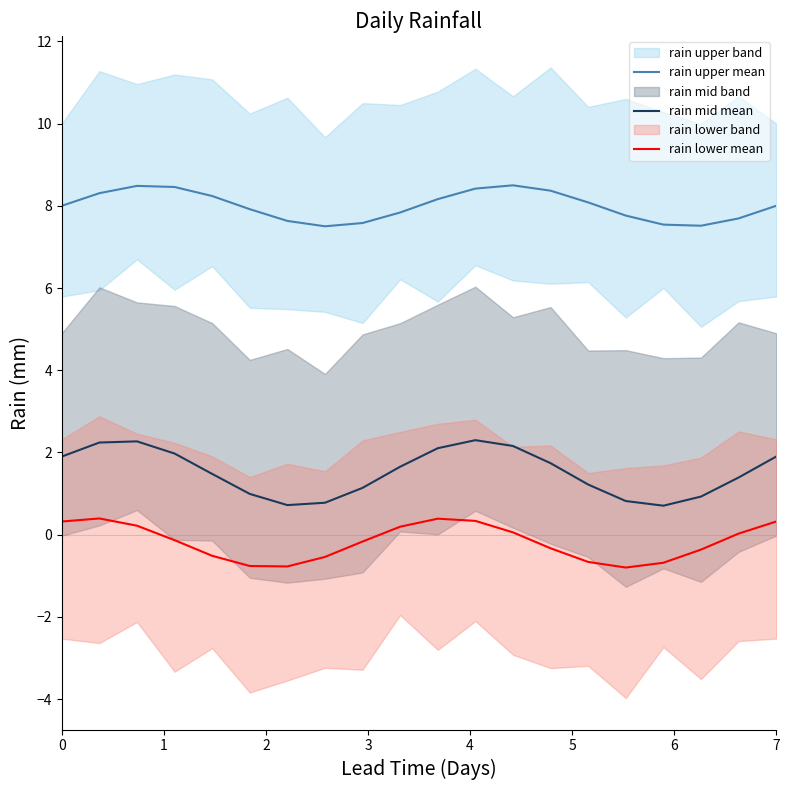

What is the maximum value for rain mid mean?

2.3